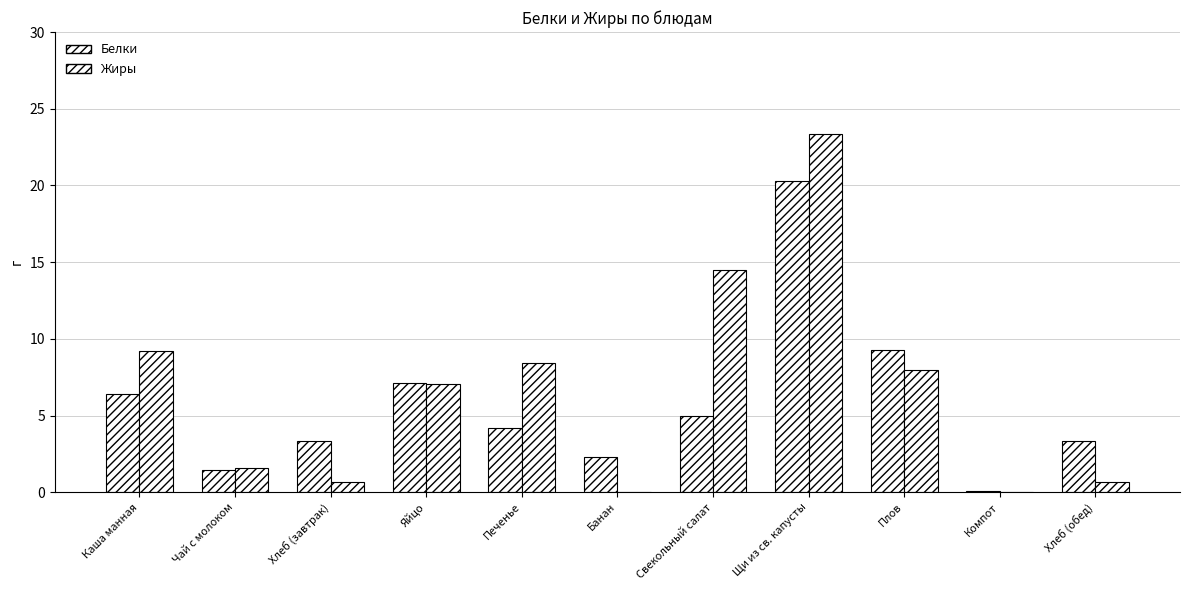

List the series in order of their overall mean, lowest first.

Белки, Жиры